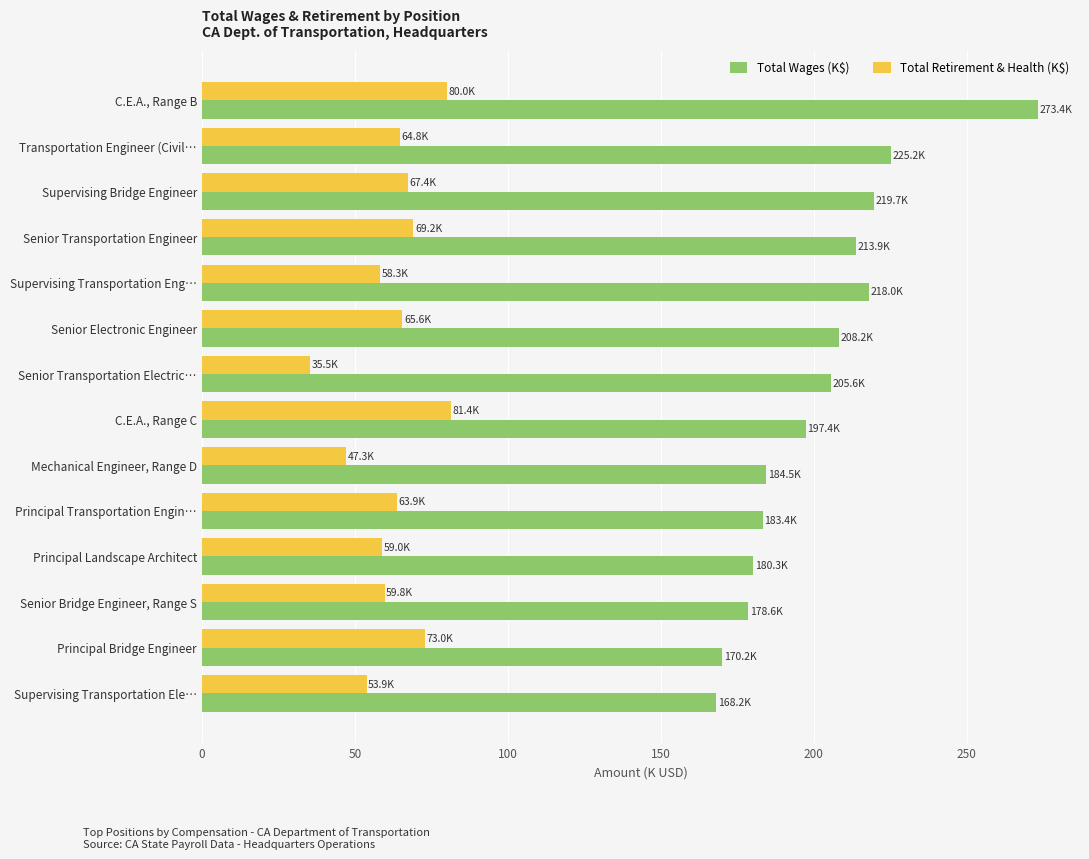

Which series has the widest spread of values?

Total Wages (K$)